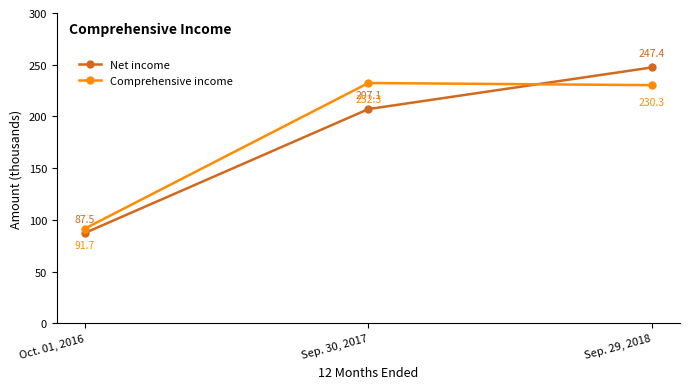

Is it true that Net income equals 116.0 at Oct. 01, 2016?

False